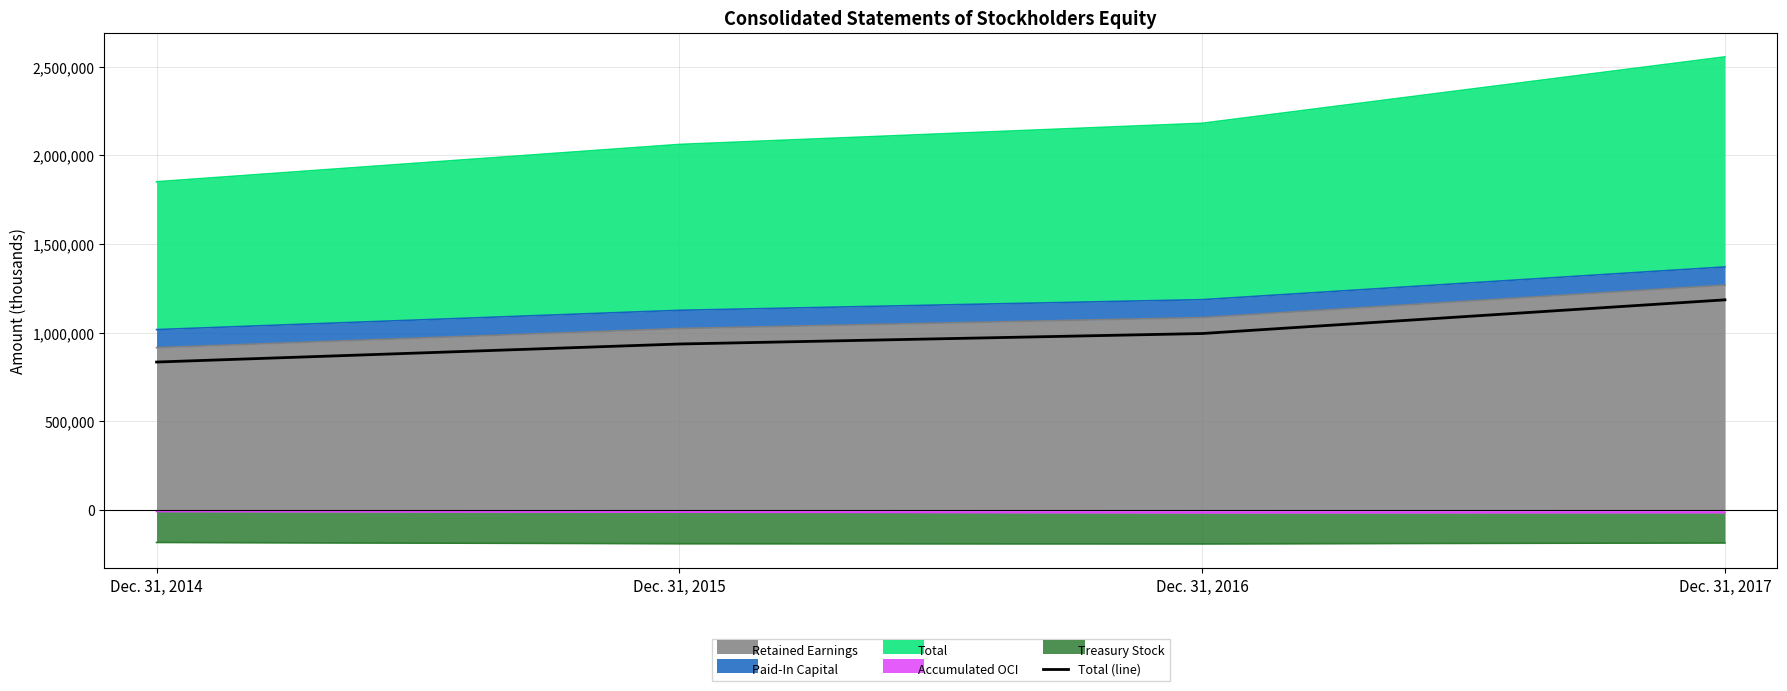

What is the average value?

987271